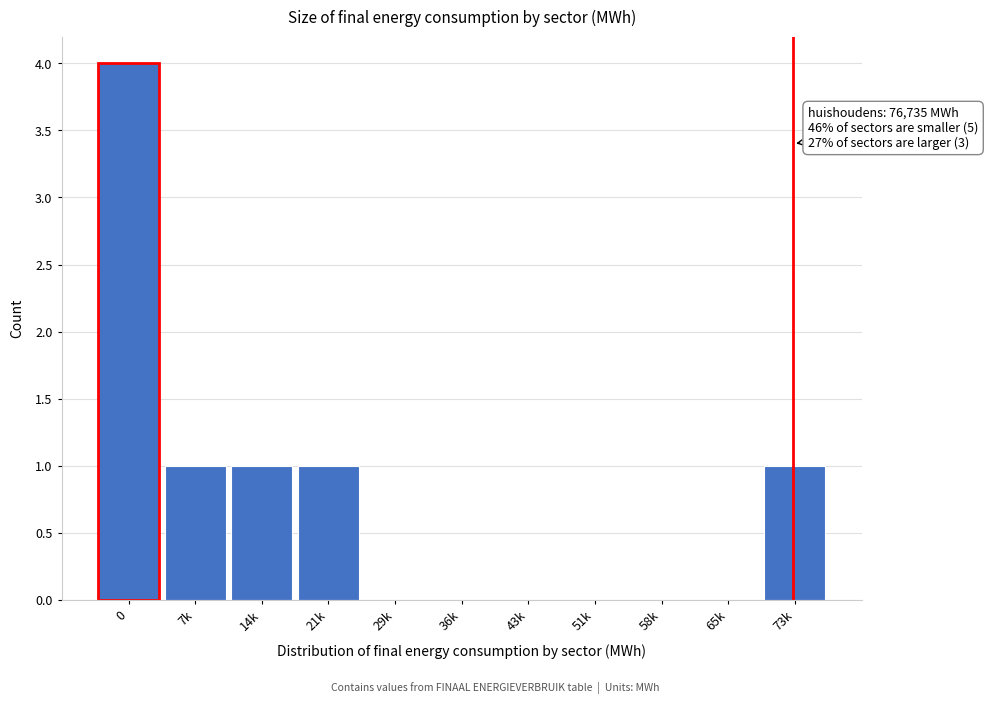

Reading right to left, extract all data points from this chart.

73k=1	65k=0	58k=0	51k=0	43k=0	36k=0	29k=0	21k=1	14k=1	7k=1	0=4